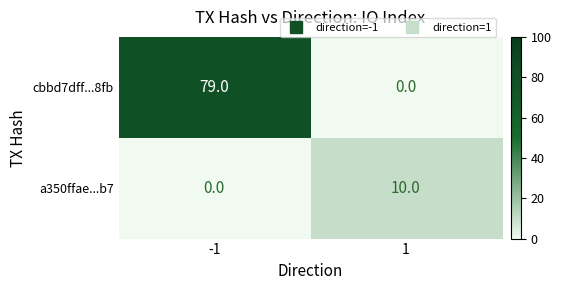

Read the cbbd7dff...8fb value at -1, to the nearest 5.

80